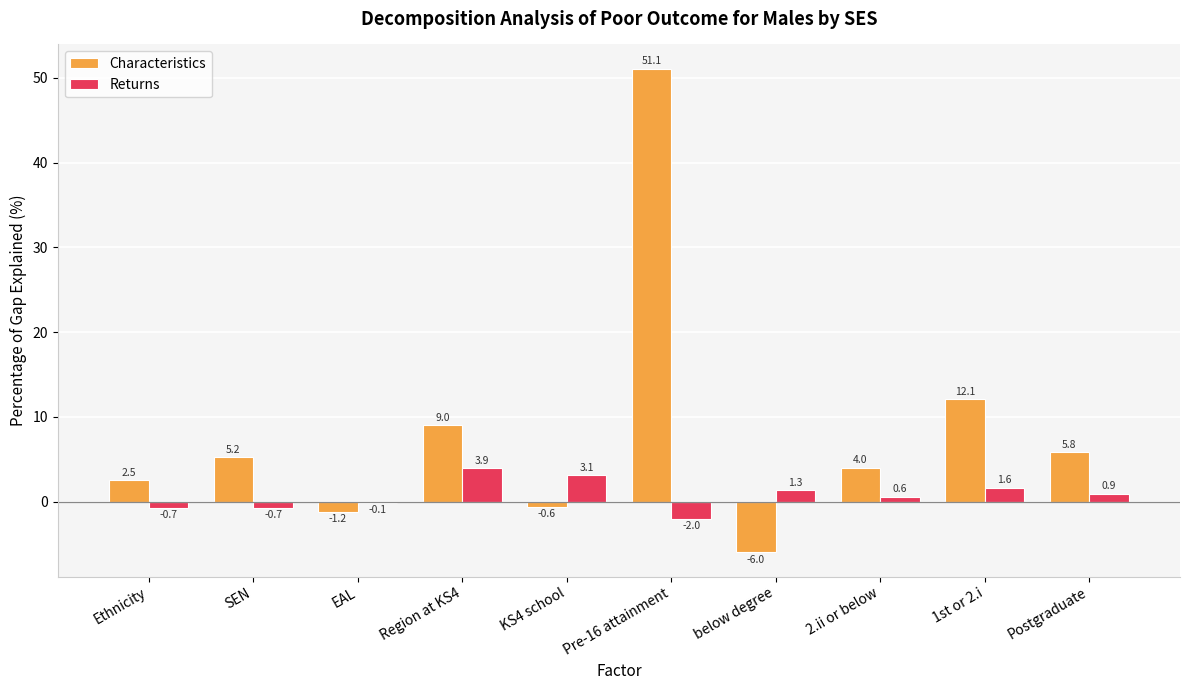

What is the sum of the Characteristics values at 1st or 2.i and Pre-16 attainment?

63.2